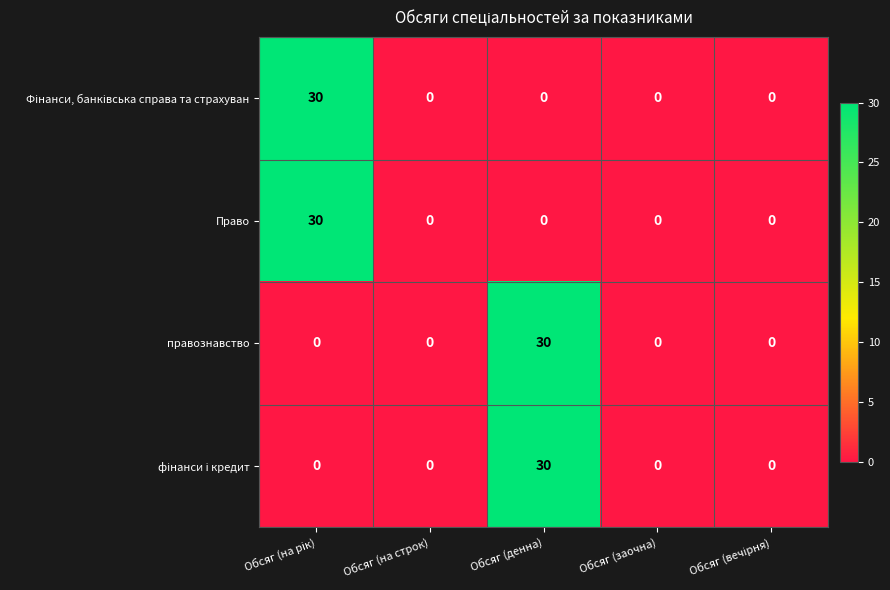

Which category has the highest value in the правознавство series?

Обсяг (денна)